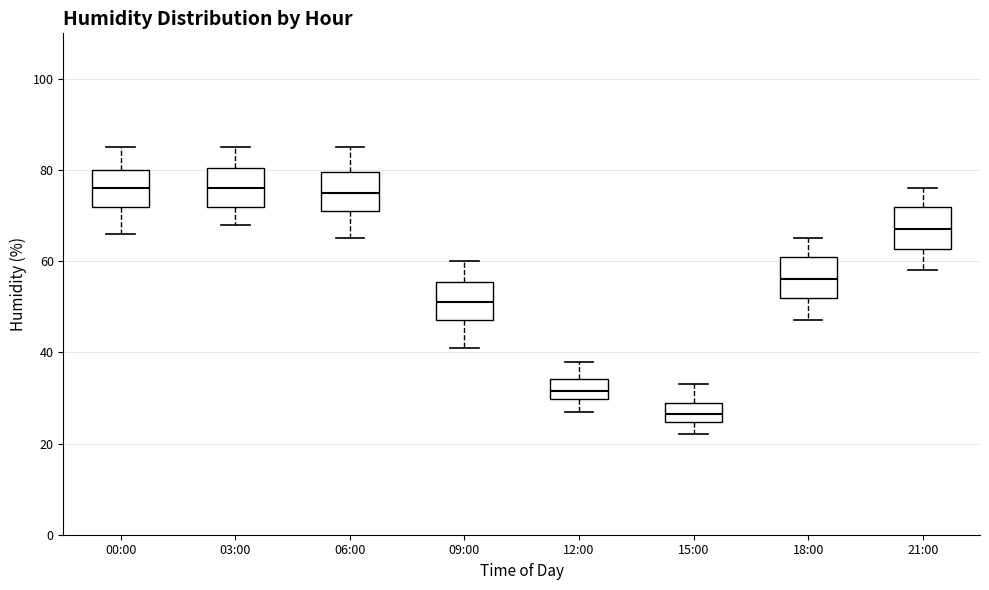

Reading left to right, read every box against the y-axis: the position of its median line, the range the box covers, and the ends of its whiskers. The values are not printed on the chart, so give them approximately, as read against the axis.

00:00: median 76, box 72 to 80, whiskers 66 to 86
03:00: median 76, box 72 to 80, whiskers 68 to 86
06:00: median 76, box 72 to 80, whiskers 66 to 86
09:00: median 52, box 48 to 56, whiskers 42 to 60
12:00: median 32, box 30 to 34, whiskers 28 to 38
15:00: median 26, box 24 to 30, whiskers 22 to 34
18:00: median 56, box 52 to 62, whiskers 48 to 66
21:00: median 68, box 62 to 72, whiskers 58 to 76